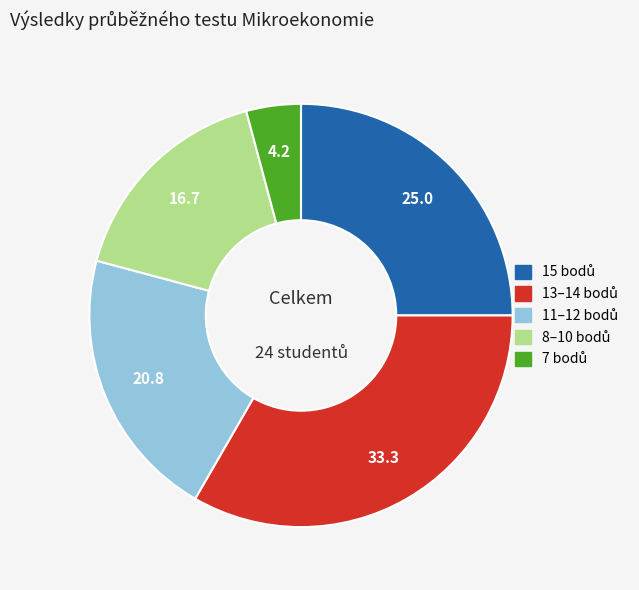

Is there any slice that represents more than half of the pie?

No